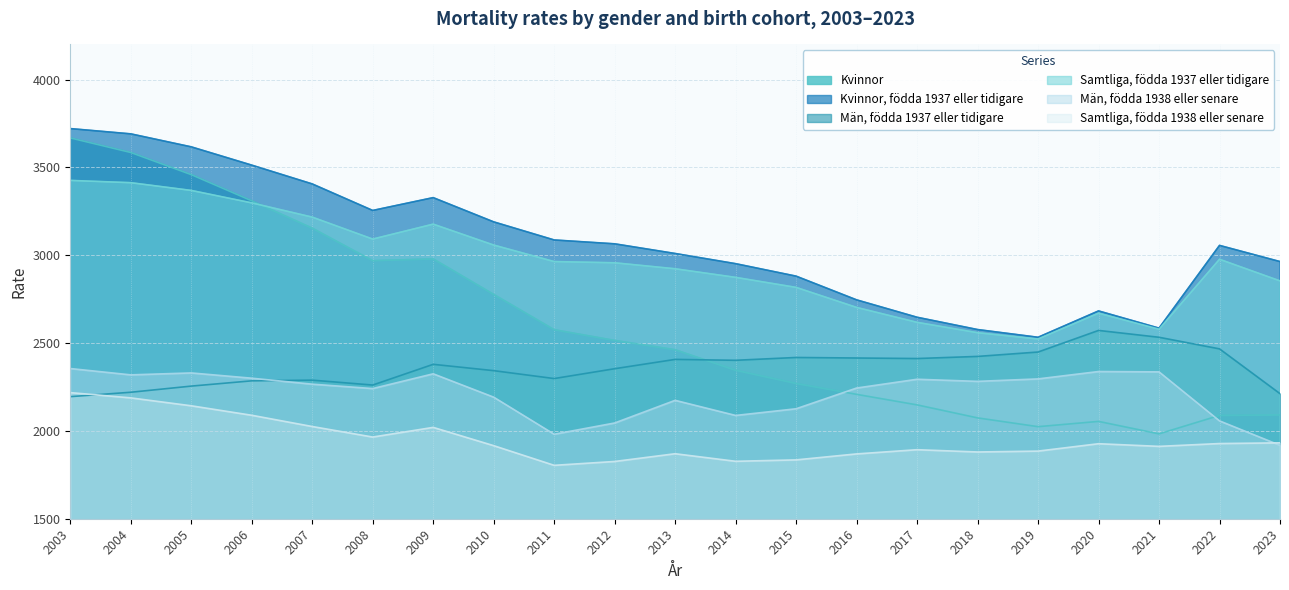

Does the chart display data point markers on the line(s)?

No